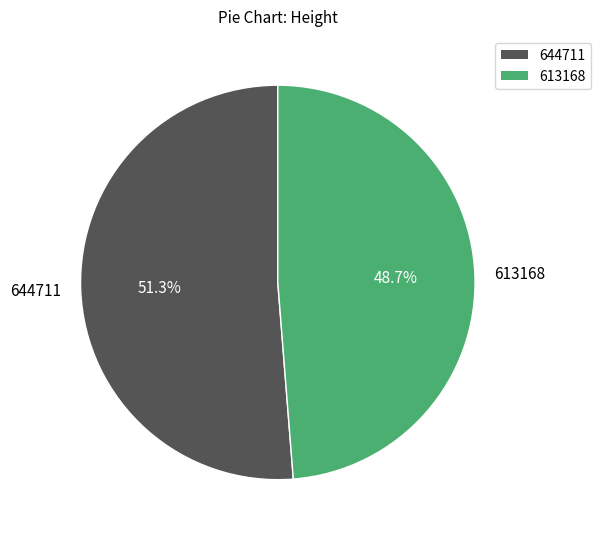

To the nearest percent, what percentage of the pie is 613168?

49%